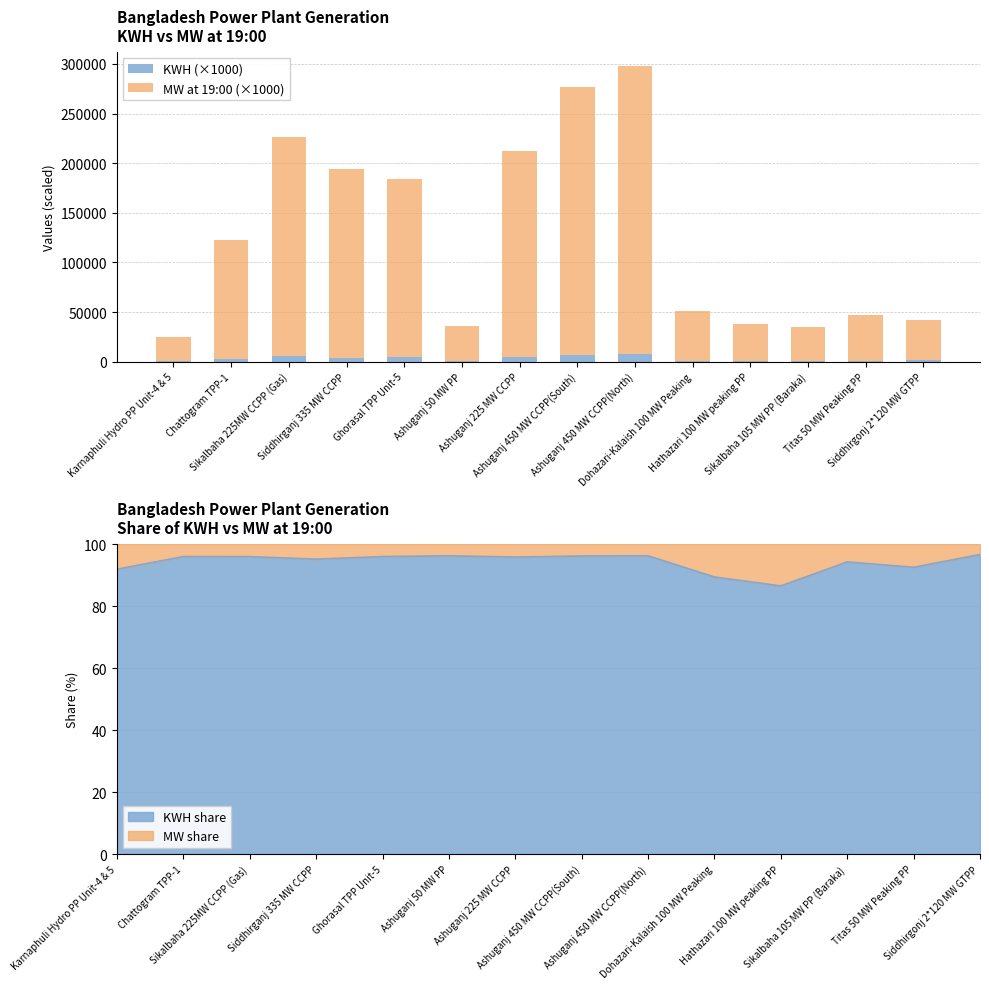

Which label corresponds to the smallest value in the chart?

Hathazari 100 MW peaking PP